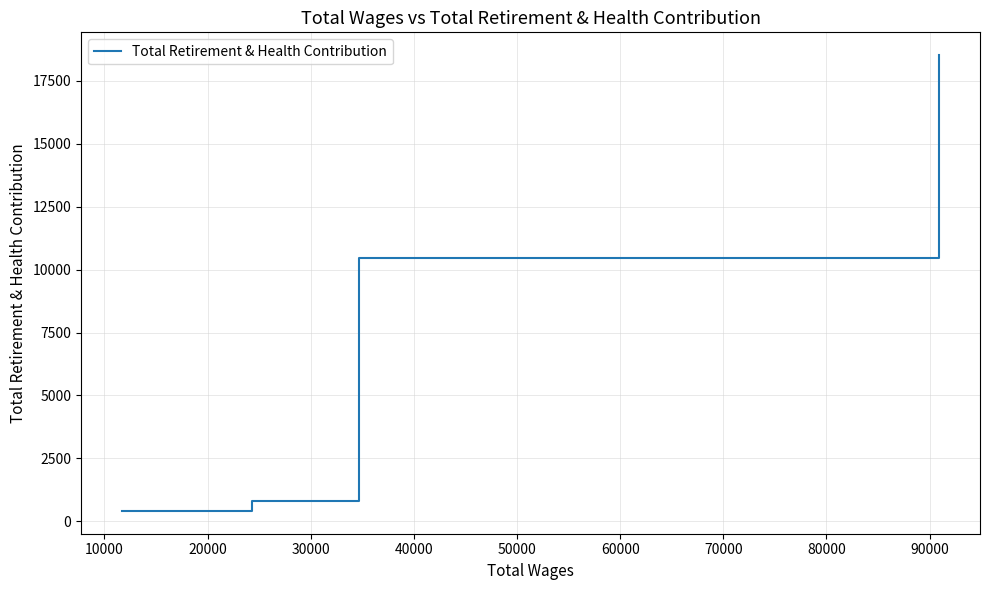

True or false: there are more than 2 points higher than both neighbors.

False